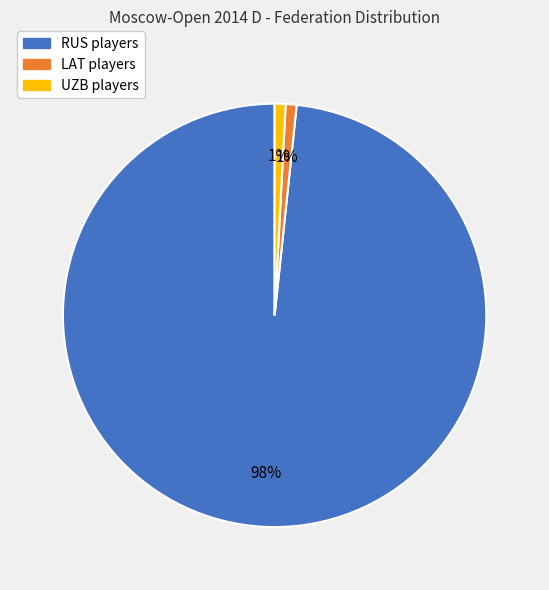

To the nearest percent, what is the combined percentage of RUS and LAT?

99%